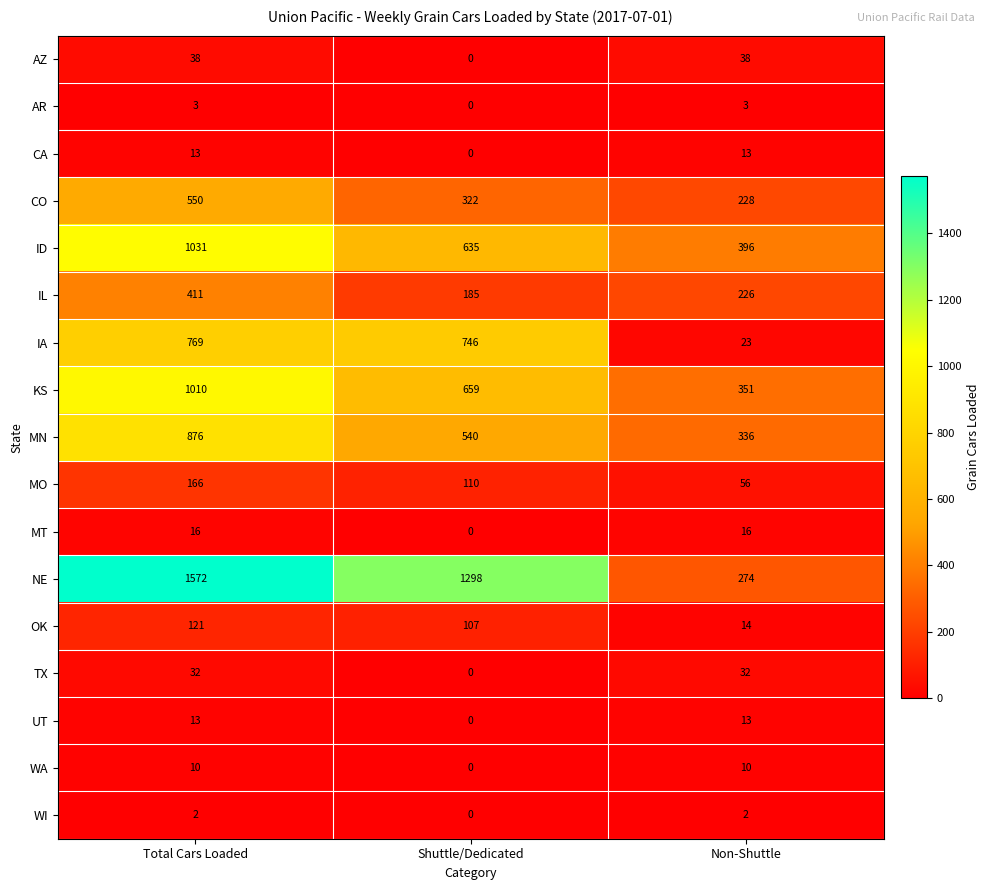

What is the maximum value for UT?

13